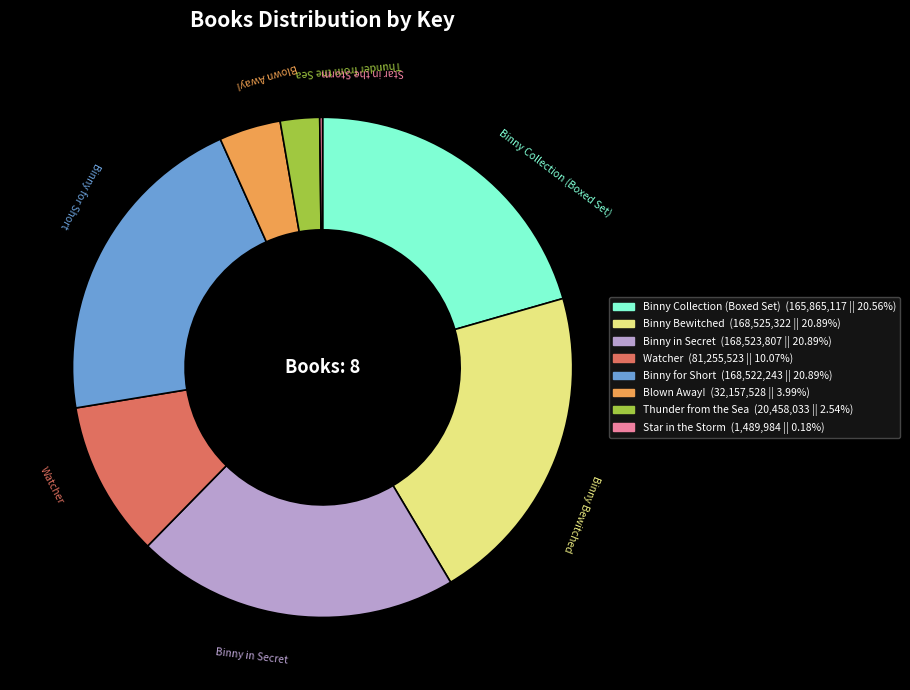

Which has a higher value, Binny Bewitched or Blown Away!?

Binny Bewitched